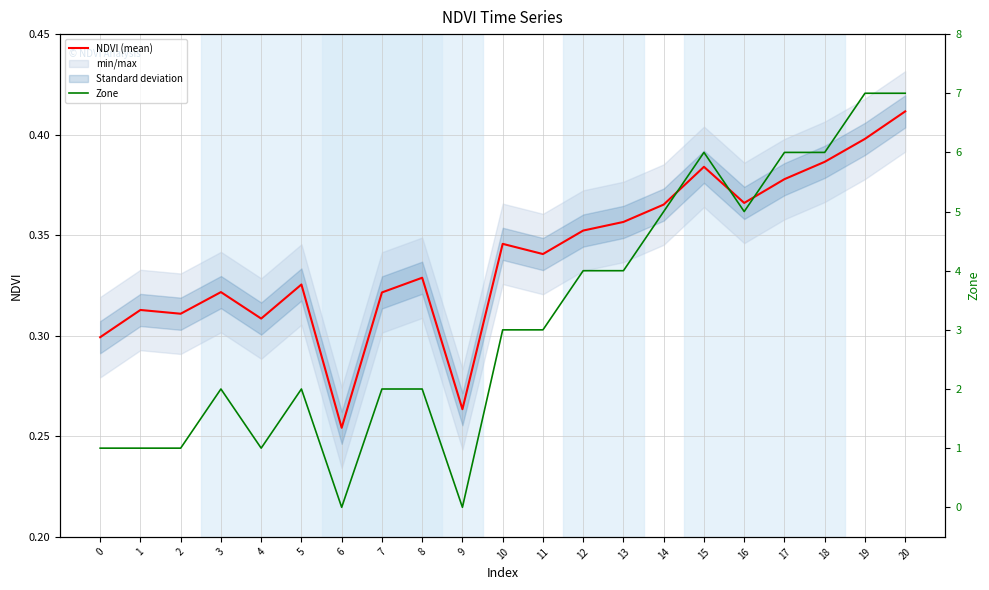

Rank the categories by Zone value from lowest to highest.

6, 9, 0, 1, 2, 4, 3, 5, 7, 8, 10, 11, 12, 13, 14, 16, 15, 17, 18, 19, 20